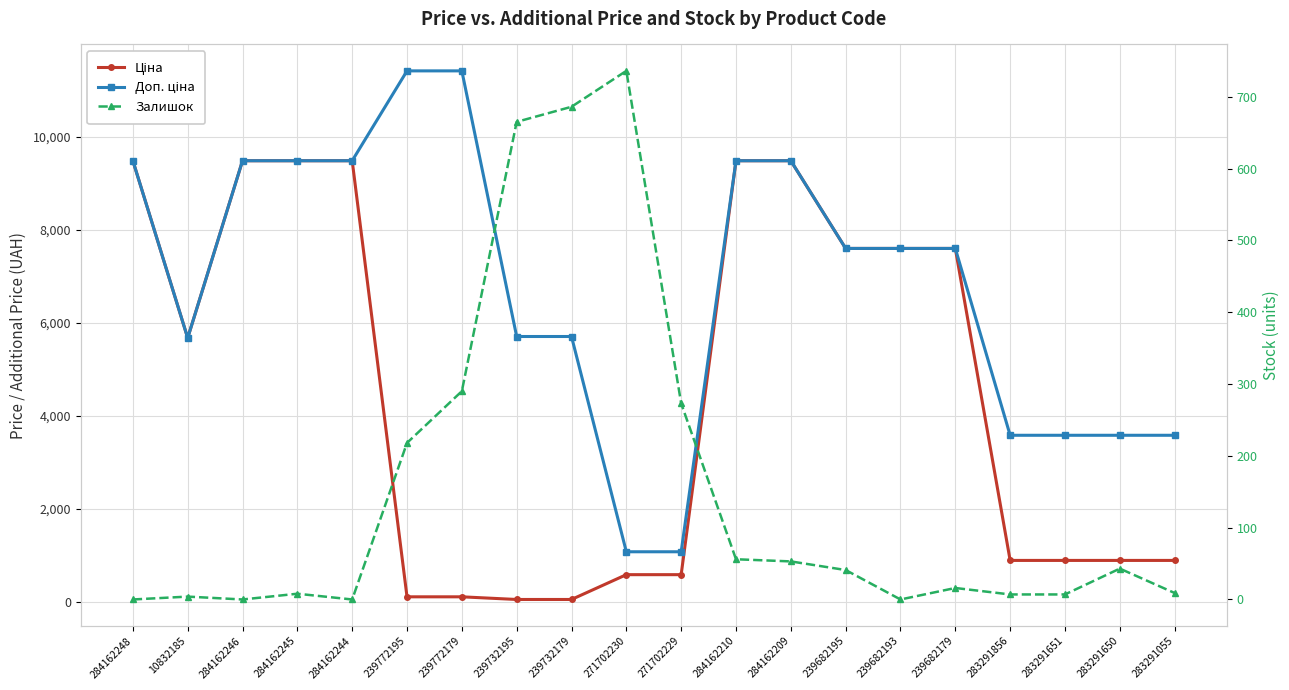

What is the difference between the second highest and second lowest values in the Ціна series?

9423.0